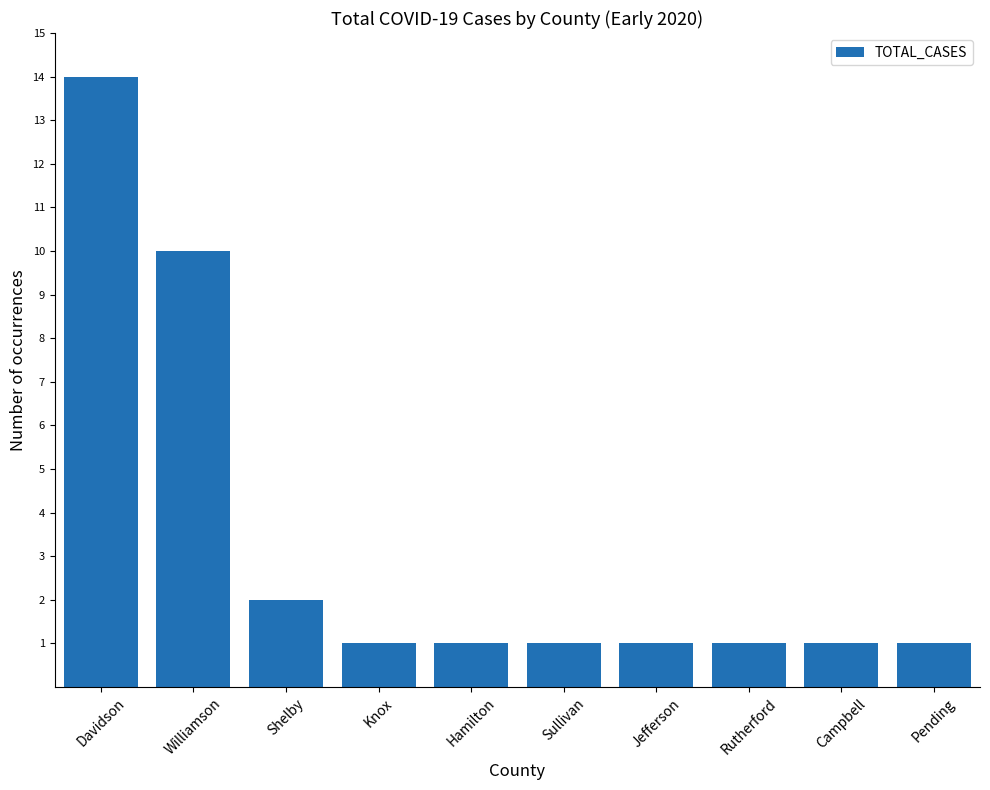

Approximately how many times larger is the value at Sullivan compared to Pending?

1.0